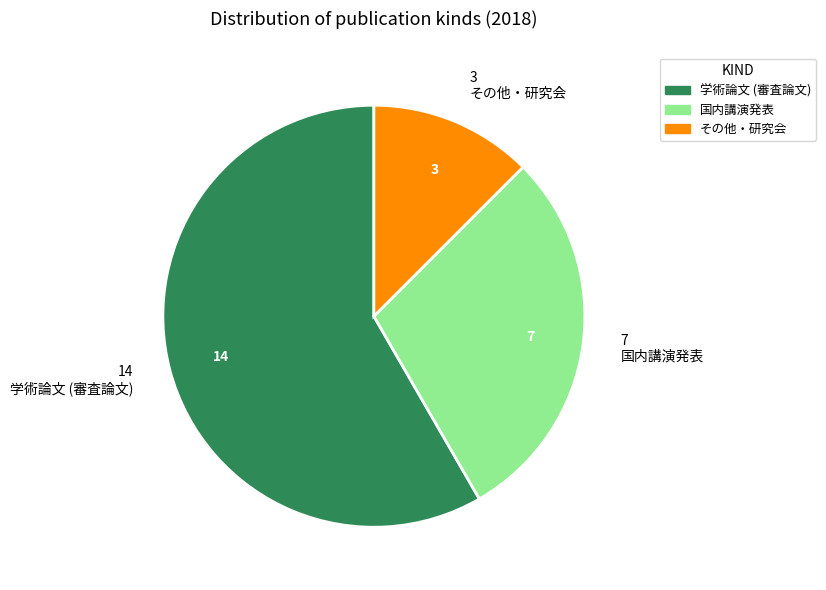

How many slices are in this pie chart?

3